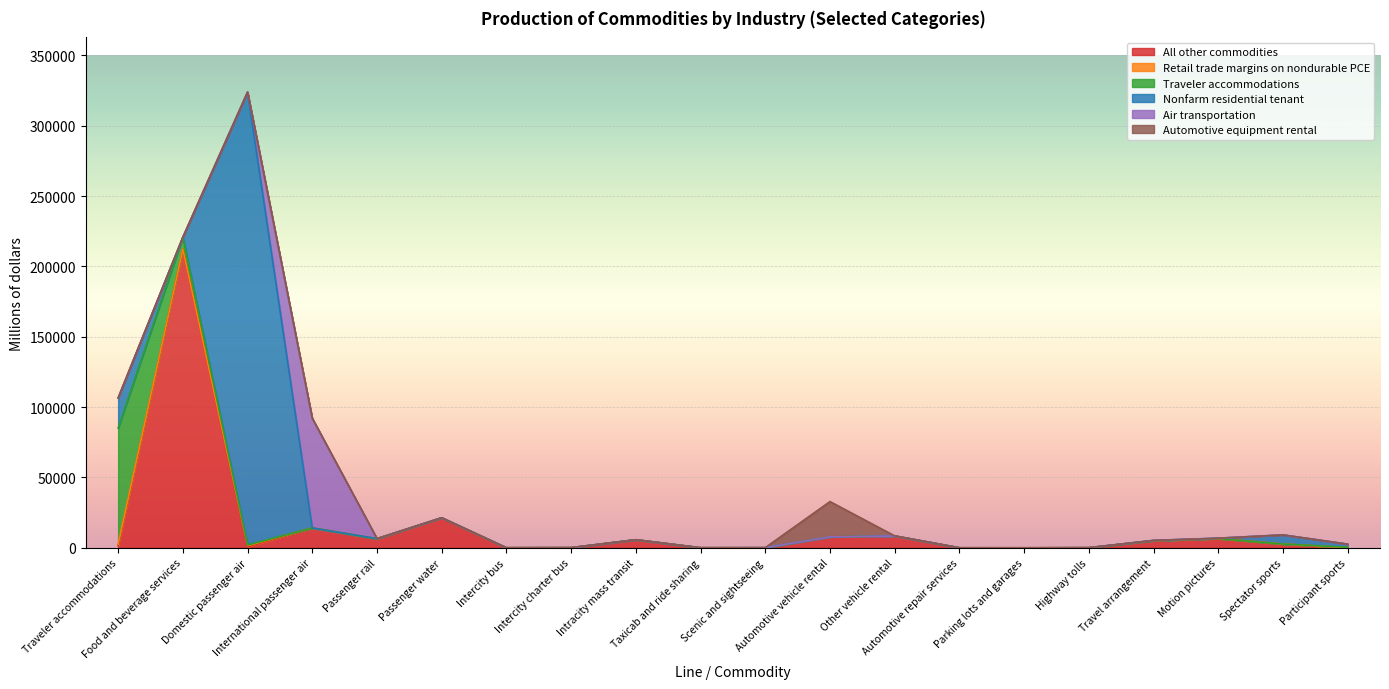

Between Food and beverage services and Taxicab and ride sharing, which series saw the biggest shift?

All other commodities